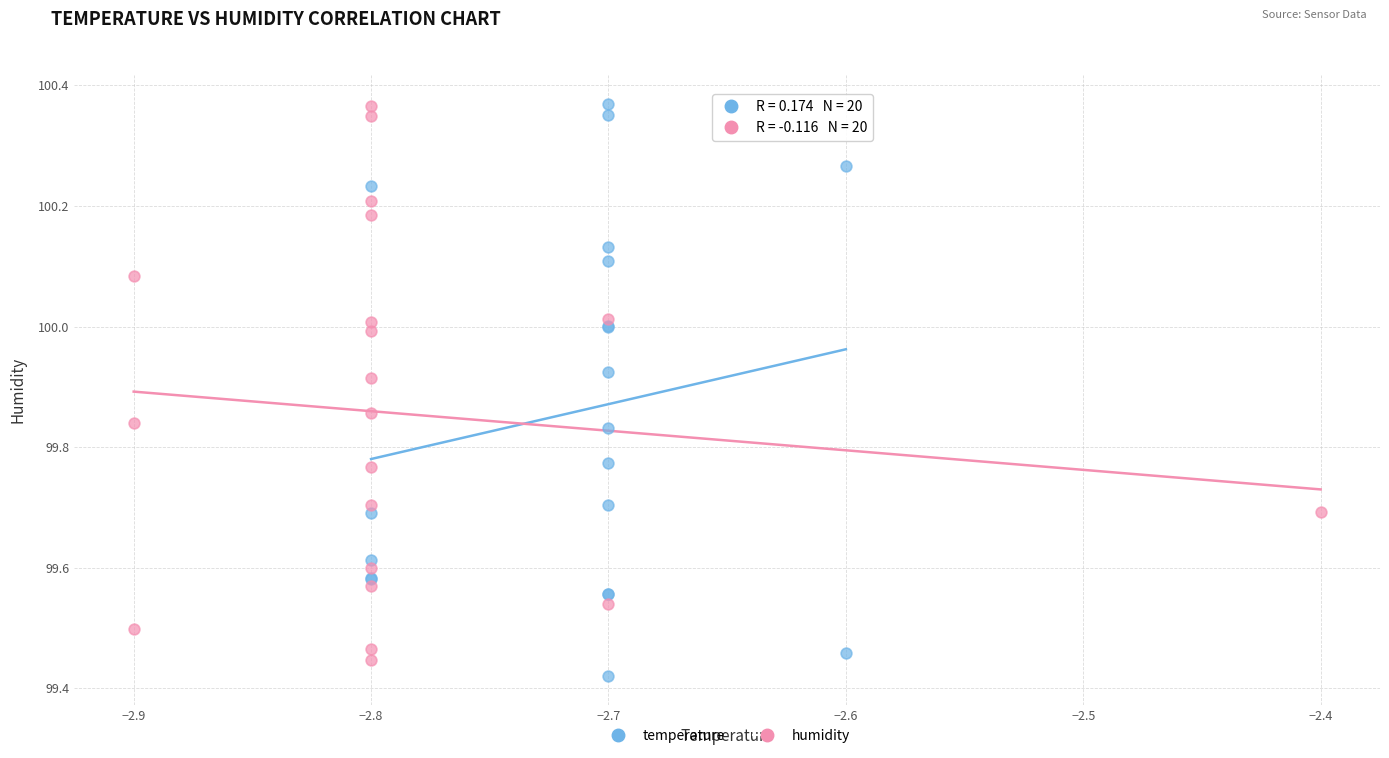

Which series reaches the minimum Y coordinate?

temperature